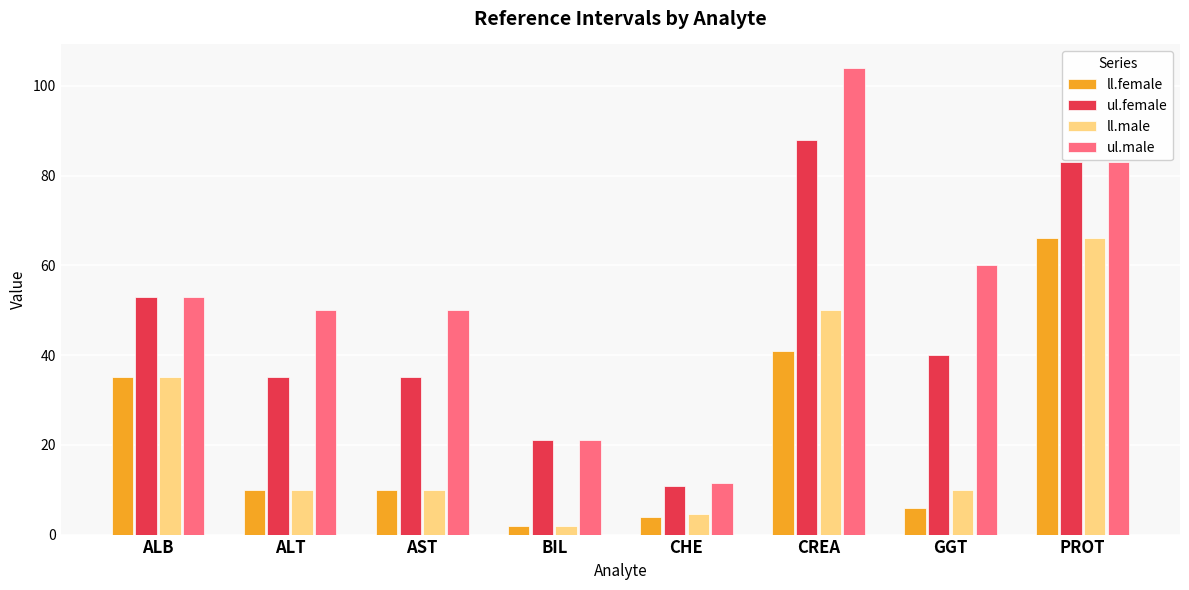

Reading right to left, list all the values displayed in this chart.

ll.female: PROT=66.0	GGT=6.0	CREA=41.0	CHE=3.9	BIL=2.0	AST=10.0	ALT=10.0	ALB=35.0
ul.female: PROT=83.0	GGT=40.0	CREA=88.0	CHE=10.8	BIL=21.0	AST=35.0	ALT=35.0	ALB=53.0
ll.male: PROT=66.0	GGT=10.0	CREA=50.0	CHE=4.6	BIL=2.0	AST=10.0	ALT=10.0	ALB=35.0
ul.male: PROT=83.0	GGT=60.0	CREA=104.0	CHE=11.5	BIL=21.0	AST=50.0	ALT=50.0	ALB=53.0